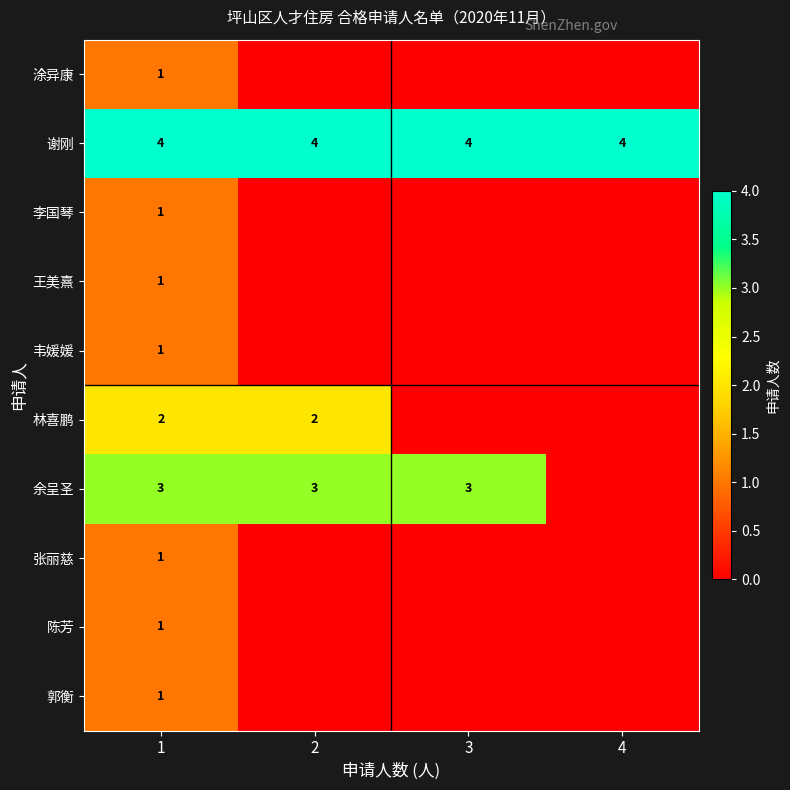

The 余呈圣 series shows 1 at 3. True or false?

False